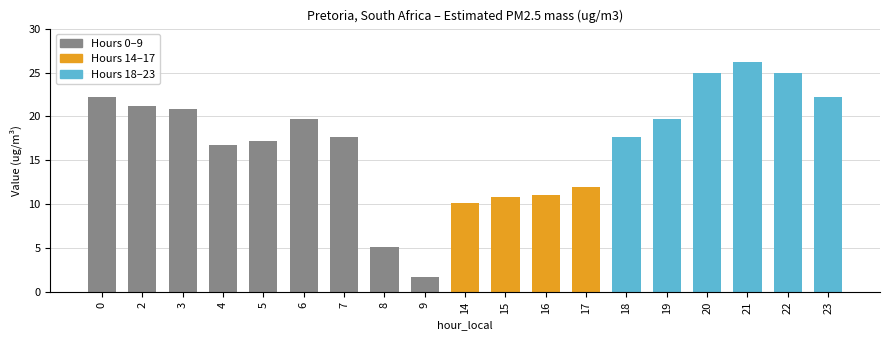

Count the number of data series in this chart.

1